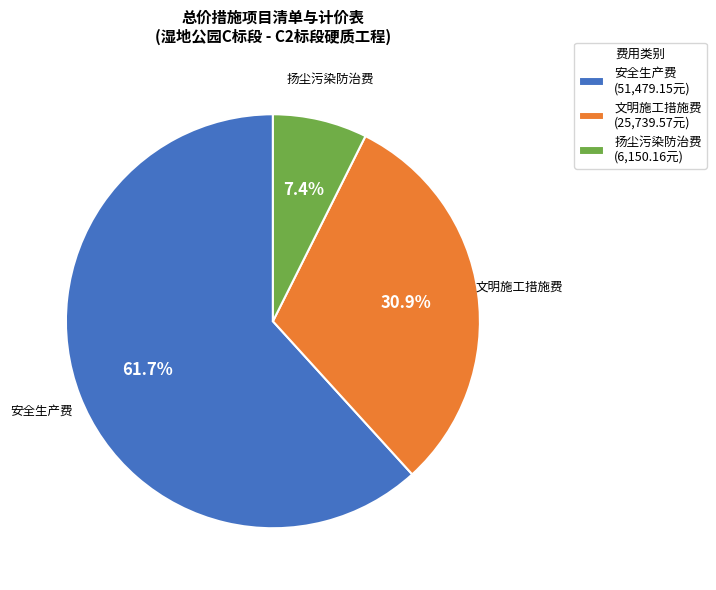

Rank the categories by value from highest to lowest.

安全生产费, 文明施工措施费, 扬尘污染防治费